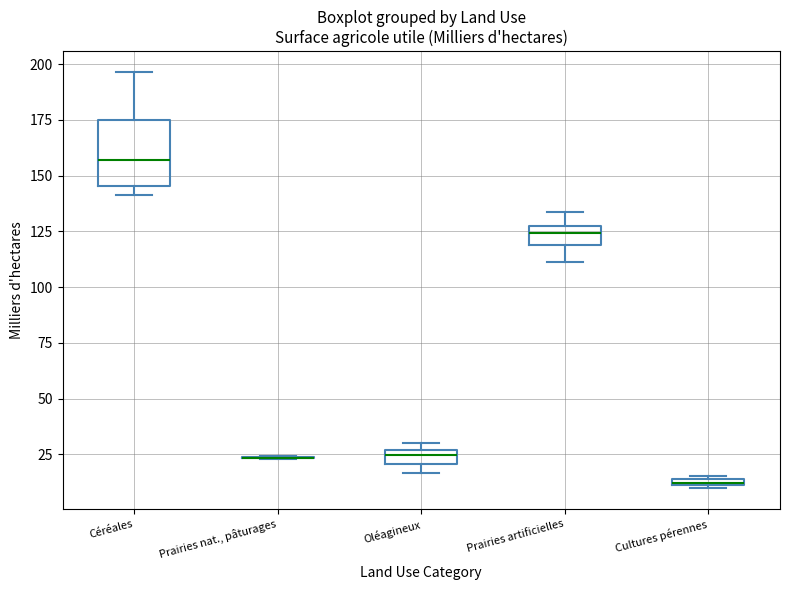

Which box is the tallest, from its lower edge to its upper edge?

Céréales